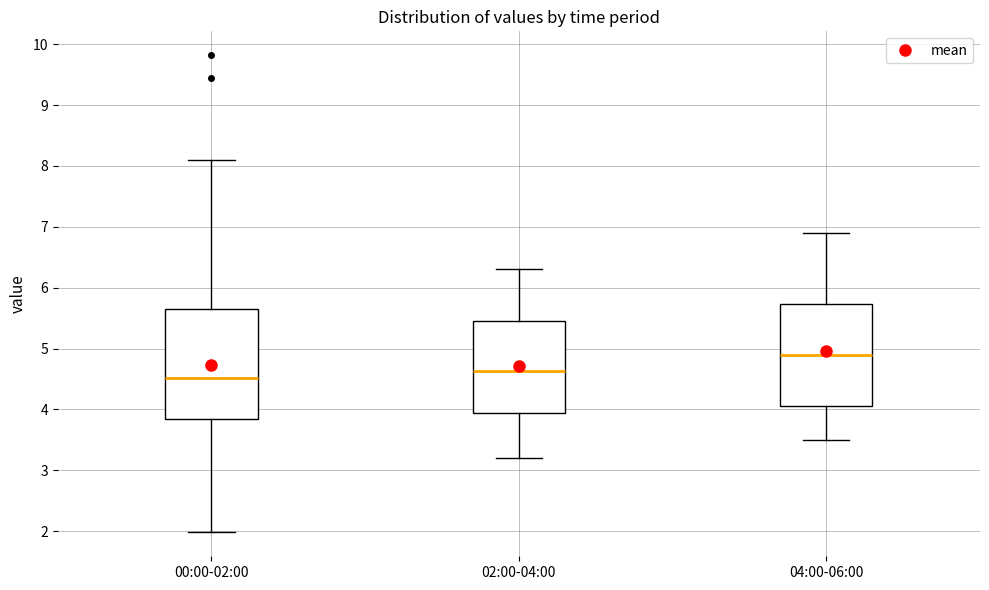

Where does the lower whisker of the box for 00:00-02:00 end on the y-axis? The values are not printed on the chart, so give them approximately, as read against the axis.

2.0